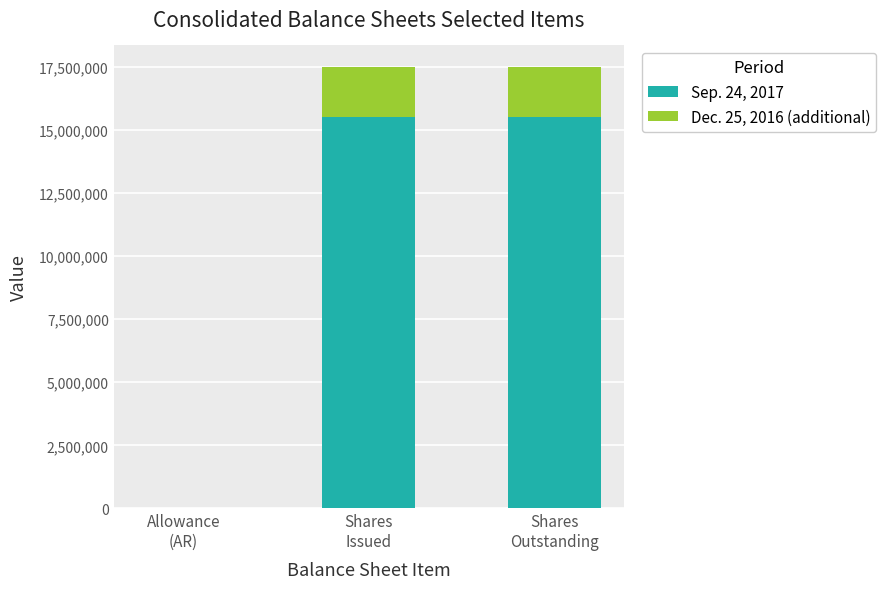

Are the bars horizontal?

No